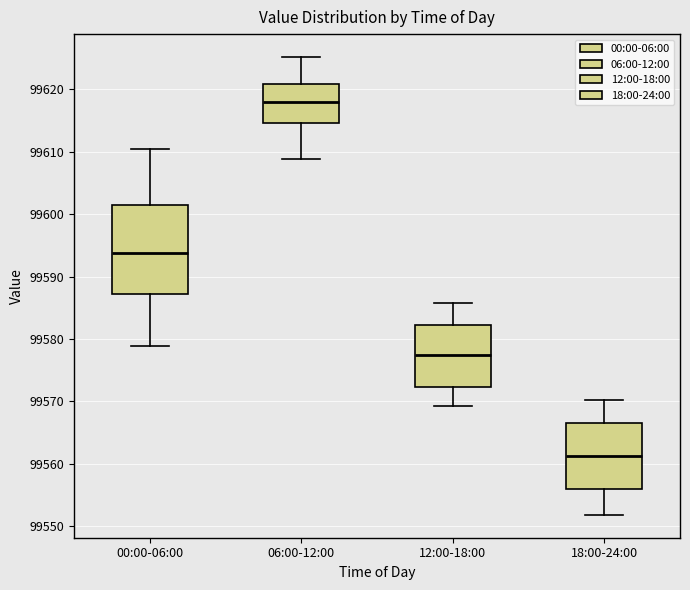

Reading left to right, transcribe this box plot: for each box, give where its median line is, the range the box spans, and where its two whiskers end, as read against the y-axis. The values are not printed on the chart, so give them approximately, as read against the axis.

00:00-06:00: median 99594, box 99587 to 99601, whiskers 99579 to 99610
06:00-12:00: median 99618, box 99615 to 99621, whiskers 99609 to 99625
12:00-18:00: median 99577, box 99572 to 99582, whiskers 99569 to 99586
18:00-24:00: median 99561, box 99556 to 99566, whiskers 99552 to 99570